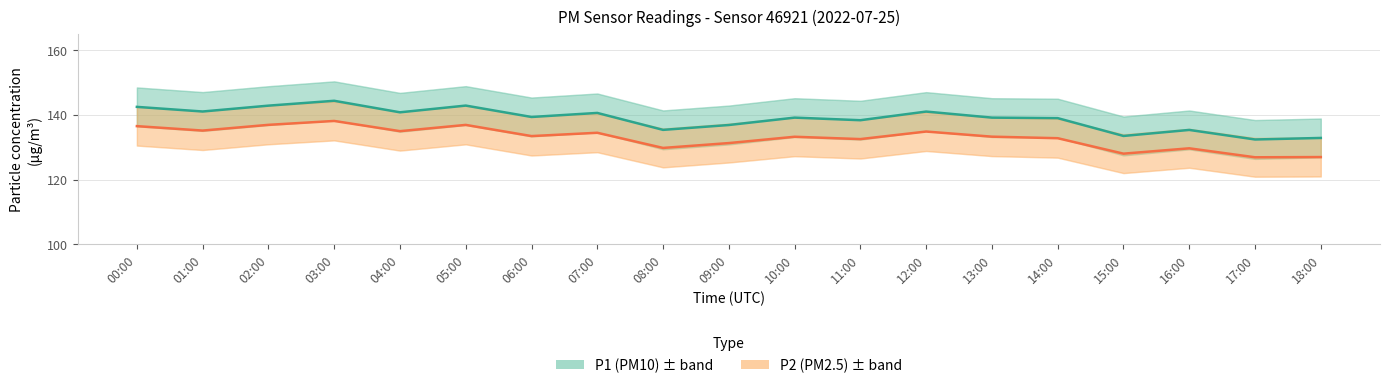

How many interior local valleys does the P2 (PM2.5) series have?

7